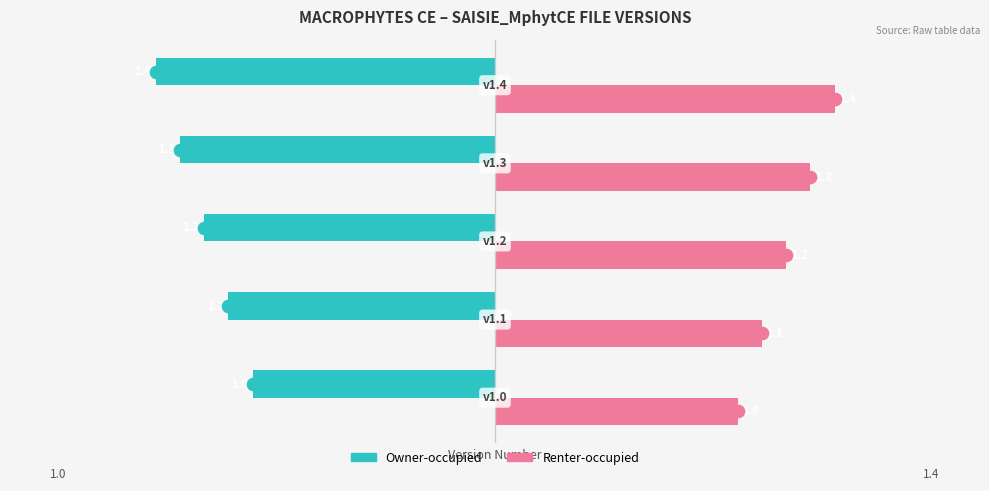

What is the difference between the highest and lowest values at 1.2?

2.4